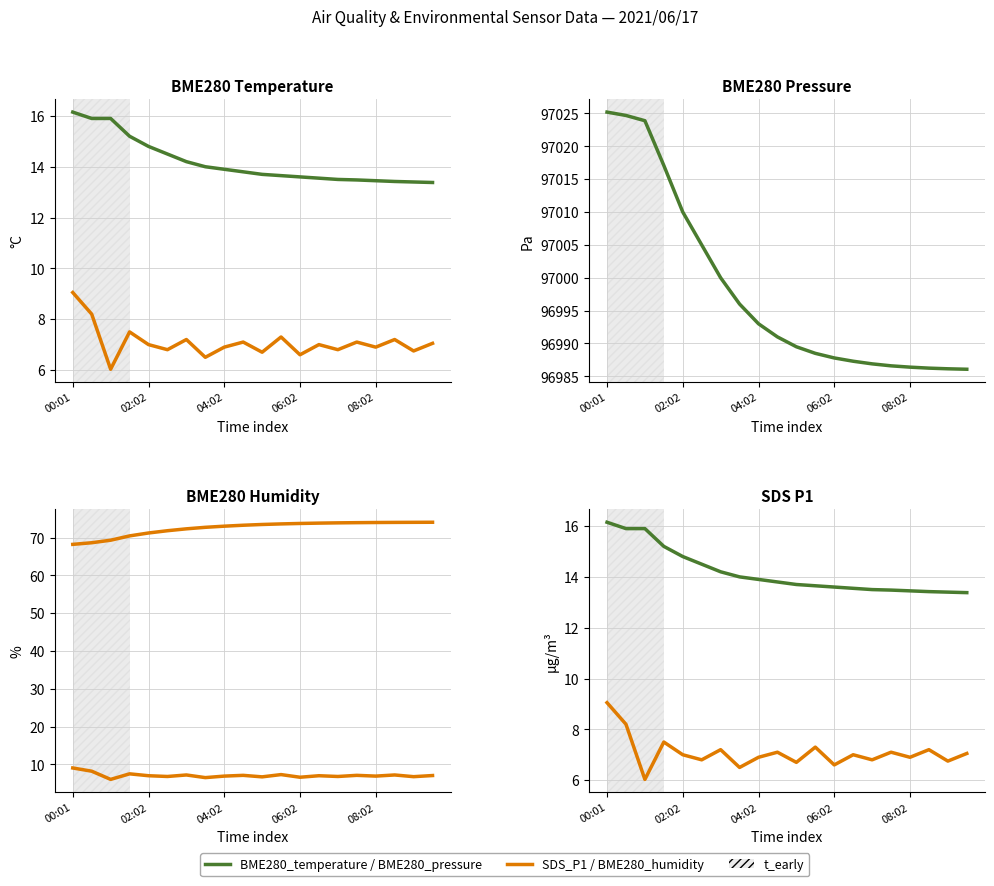

What is the difference between the maximum and minimum values in the BME280_humidity series?

5.9